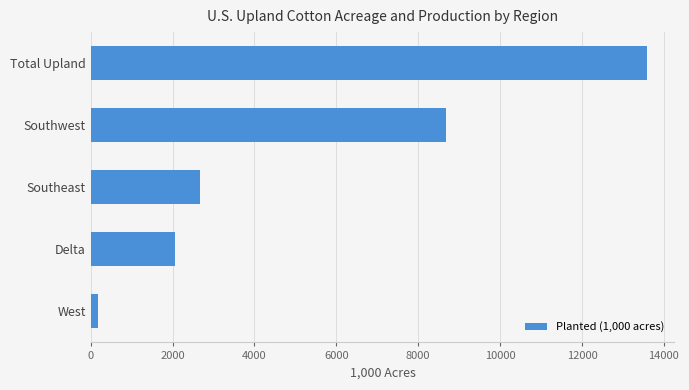

Reading bottom to top, transcribe all the data shown in this chart.

173	2060	2662	8685	13580